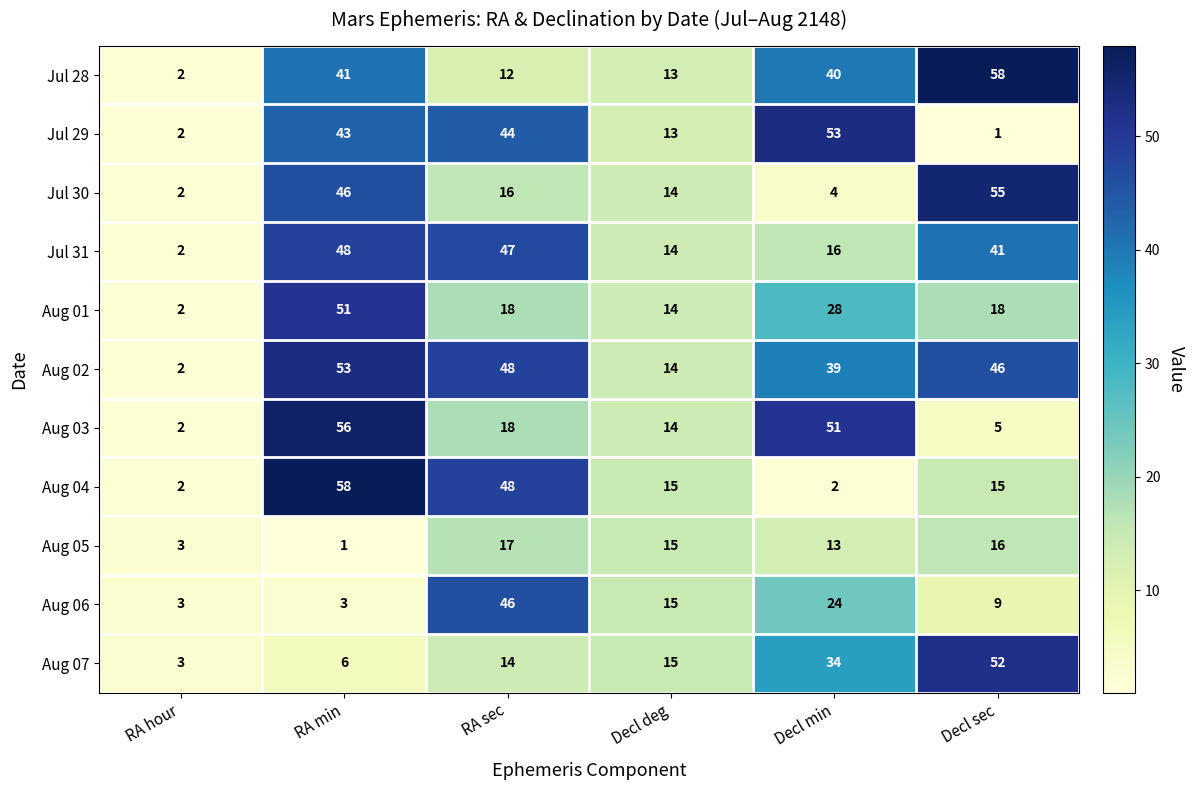

At which category is the sum across all series the highest?

RA min